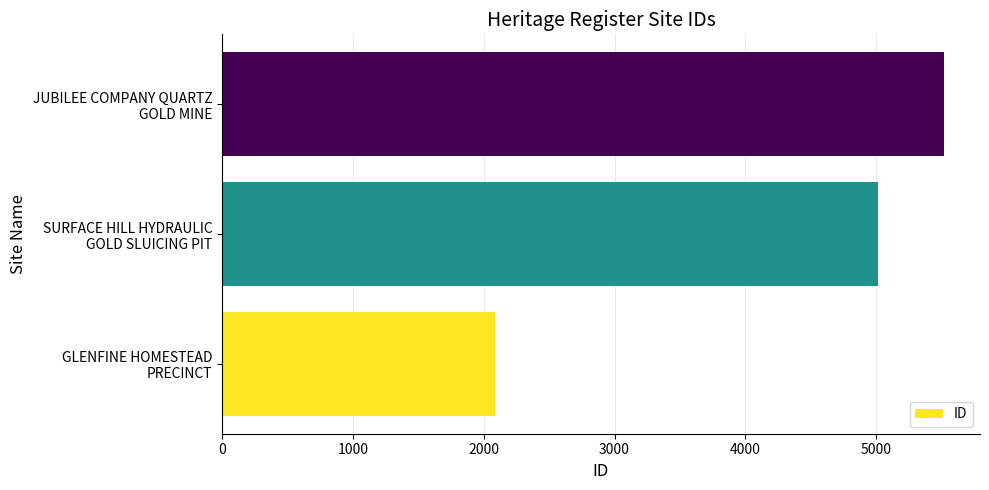

Reading top to bottom, extract all data points from this chart.

5517	5011	2084